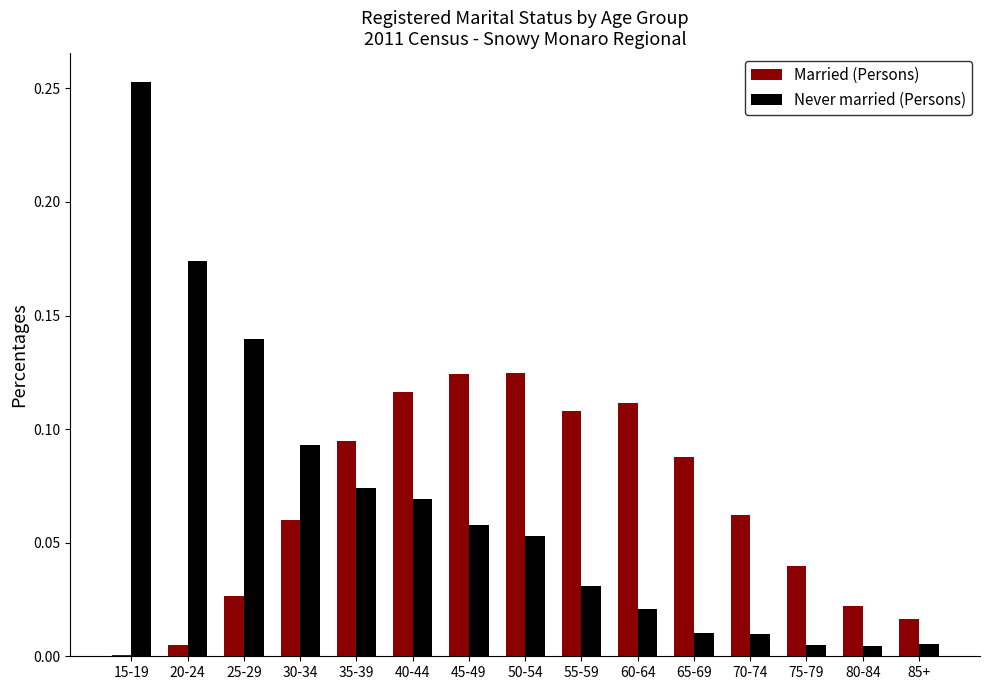

At which category is the sum across all series the highest?

15-19